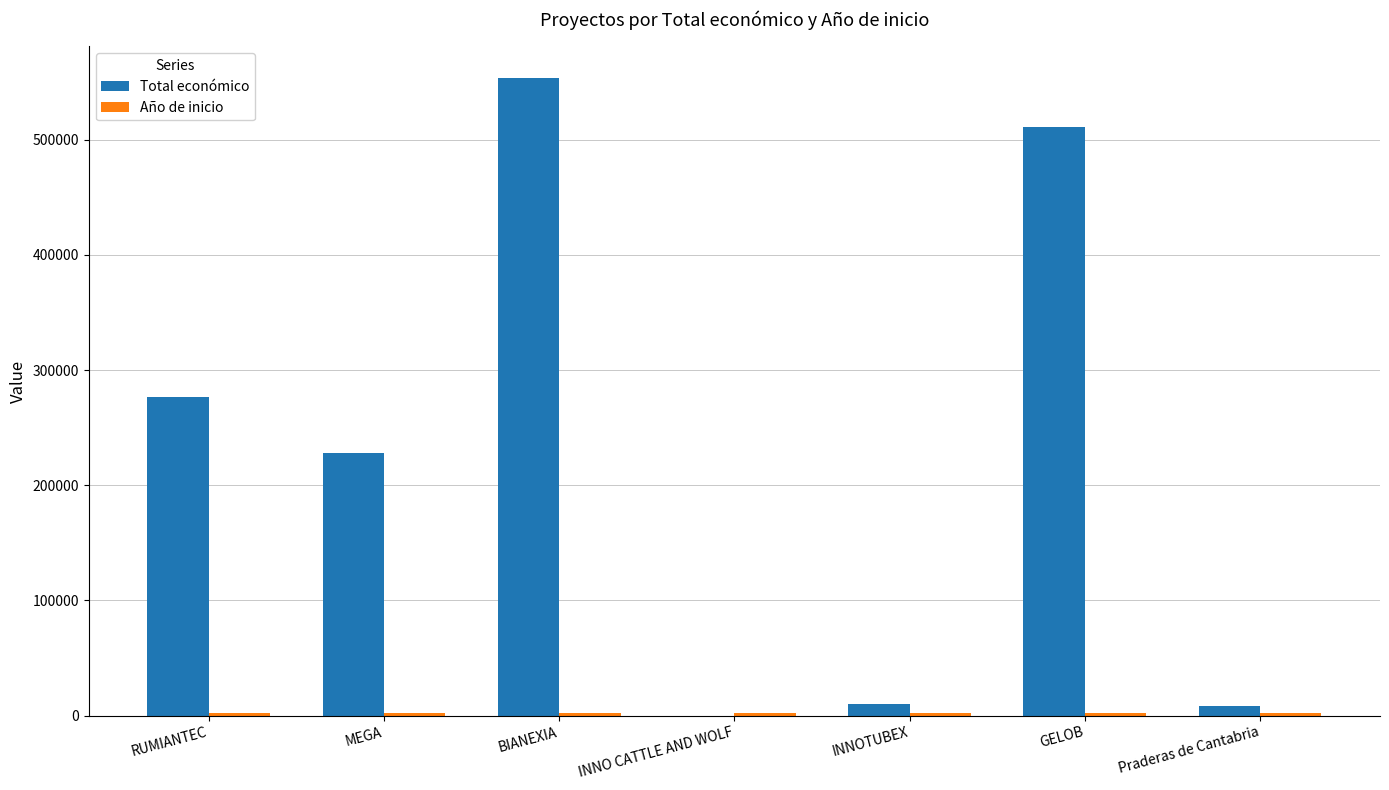

Which series changed the most between BIANEXIA and Praderas de Cantabria?

Total económico